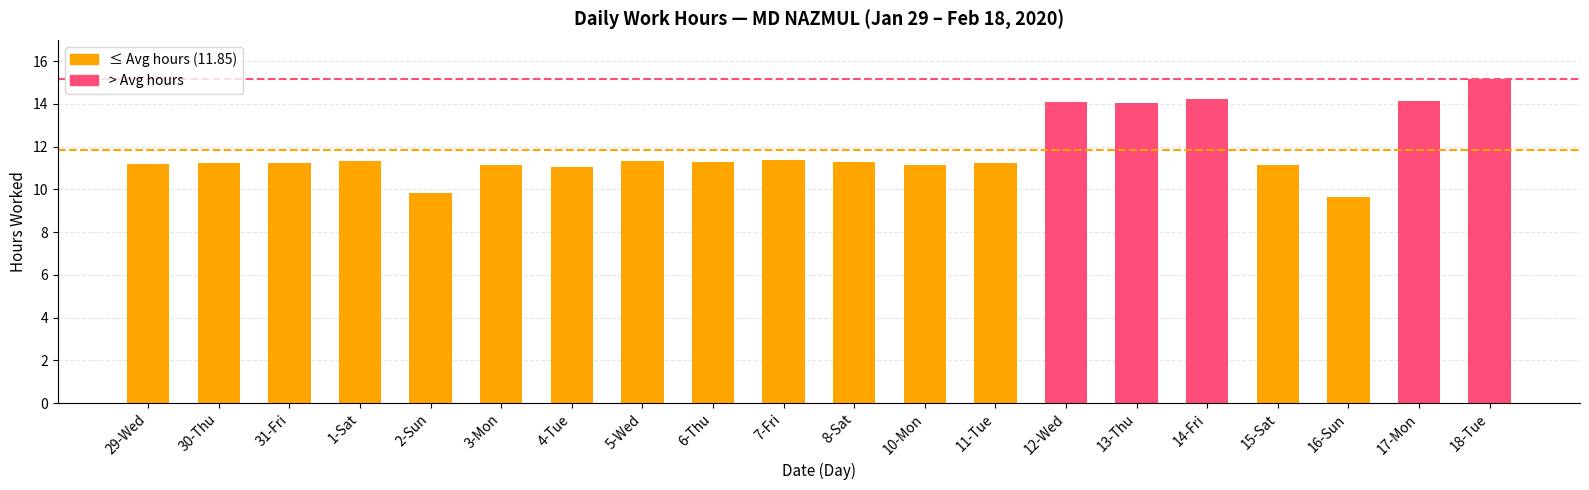

What is the difference between the maximum and minimum values?

5.5